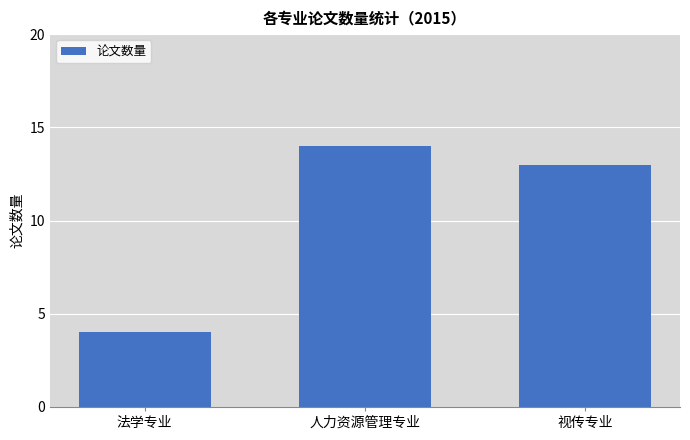

Count the values in the range 4 to 14.

3